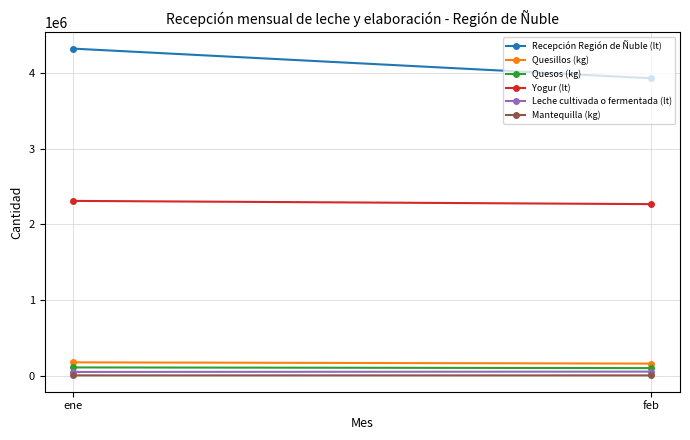

What is the difference between the highest and lowest values at ene?

4317715